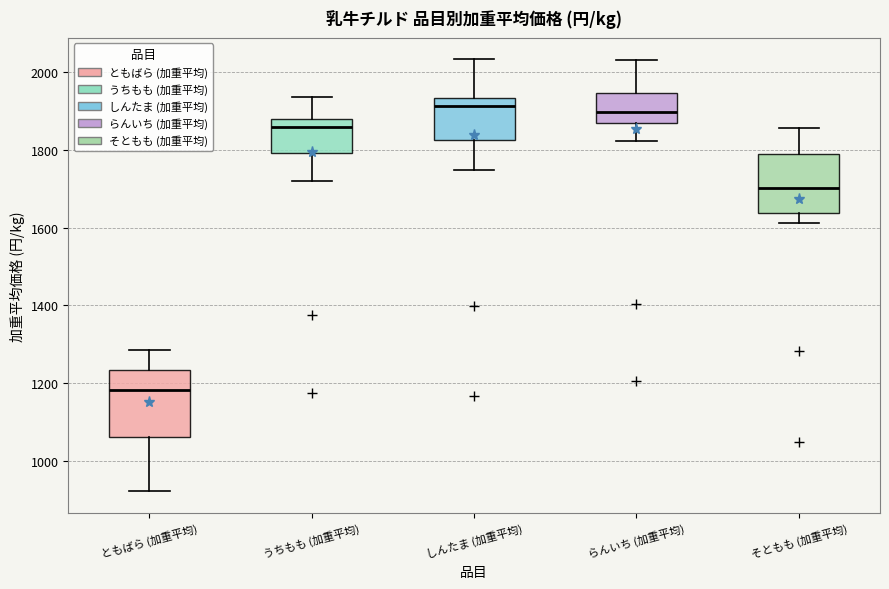

Comparing the boxes themselves (not the whiskers), which one is the tallest?

ともばら (加重平均)